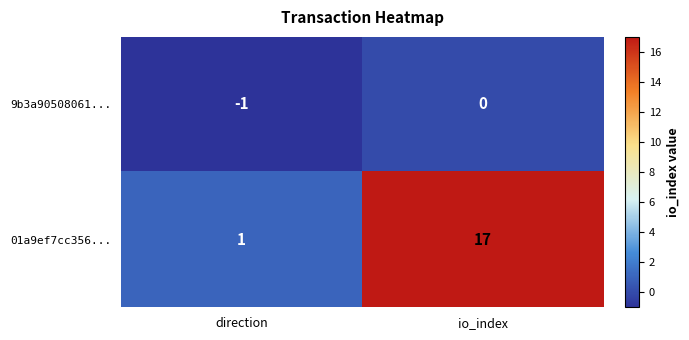

The value of 9b3a90508061... at direction is -2. True or false?

False